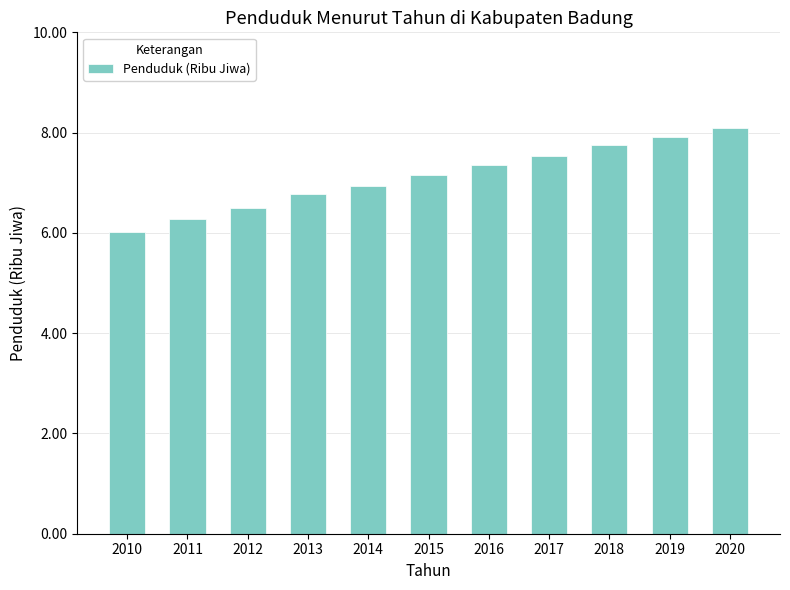

What is the value of the 8th bar from the left?

7.5